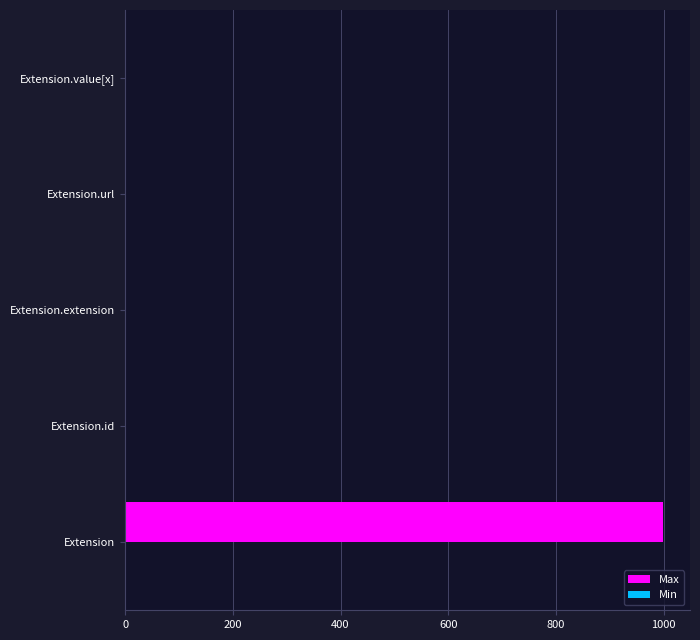

What is the highest value of the Max series?

999